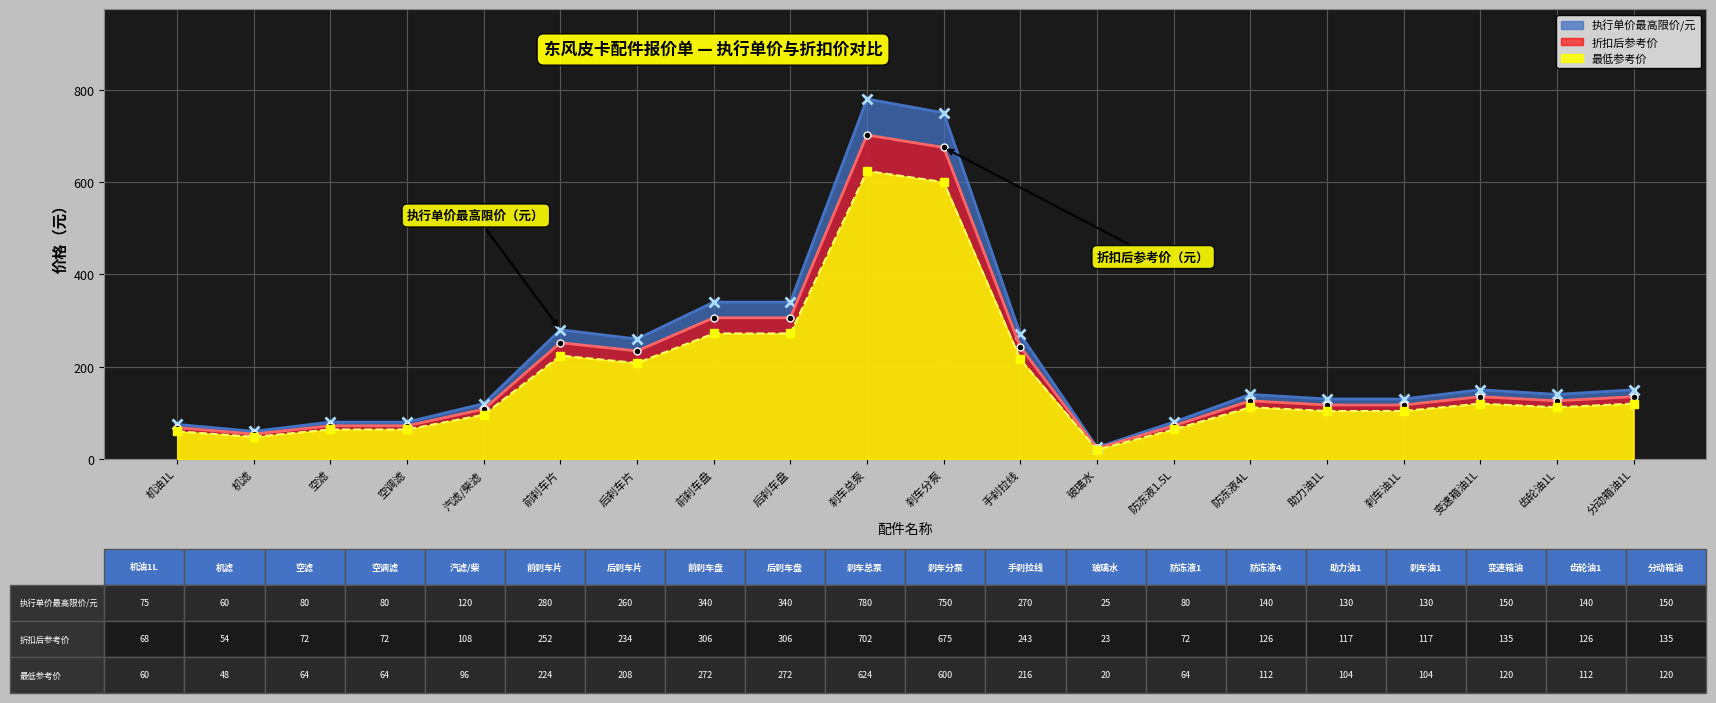

What is the approximate value of 折扣后参考价 at 分动箱油1L, to the nearest 100?

100